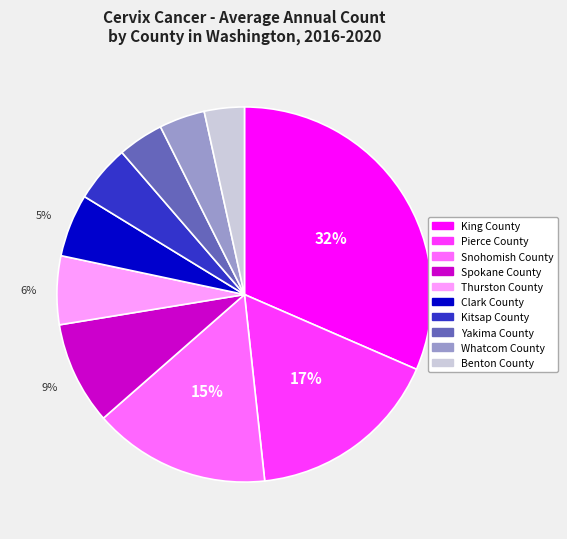

What is the largest slice in the pie chart?

King County